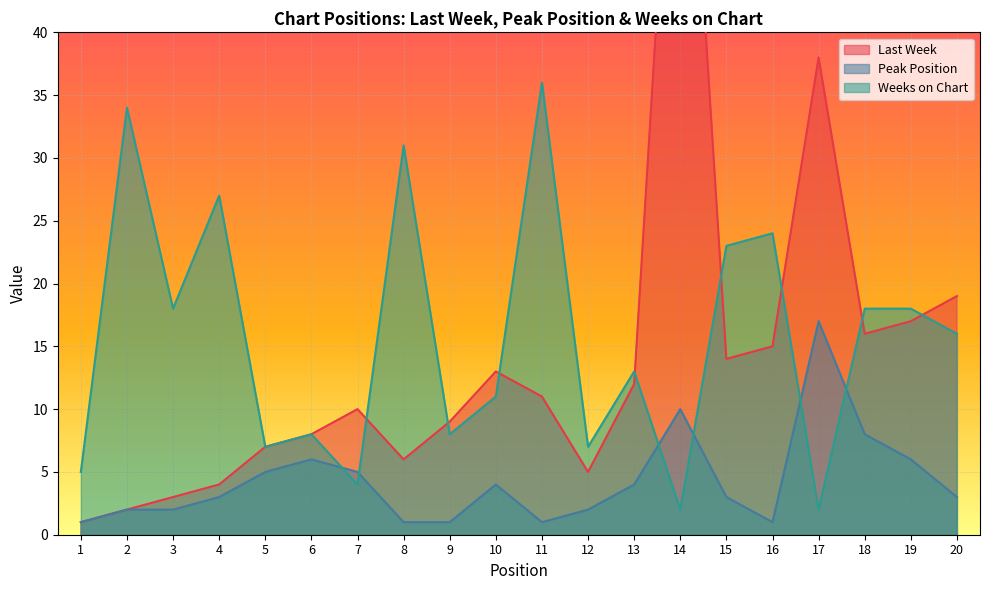

Reading left to right, transcribe all the data shown in this chart.

Last Week: 1=1	2=2	3=3	4=4	5=7	6=8	7=10	8=6	9=9	10=13	11=11	12=5	13=12	14=72	15=14	16=15	17=38	18=16	19=17	20=19
Peak Position: 1=1	2=2	3=2	4=3	5=5	6=6	7=5	8=1	9=1	10=4	11=1	12=2	13=4	14=10	15=3	16=1	17=17	18=8	19=6	20=3
Weeks on Chart: 1=5	2=34	3=18	4=27	5=7	6=8	7=4	8=31	9=8	10=11	11=36	12=7	13=13	14=2	15=23	16=24	17=2	18=18	19=18	20=16